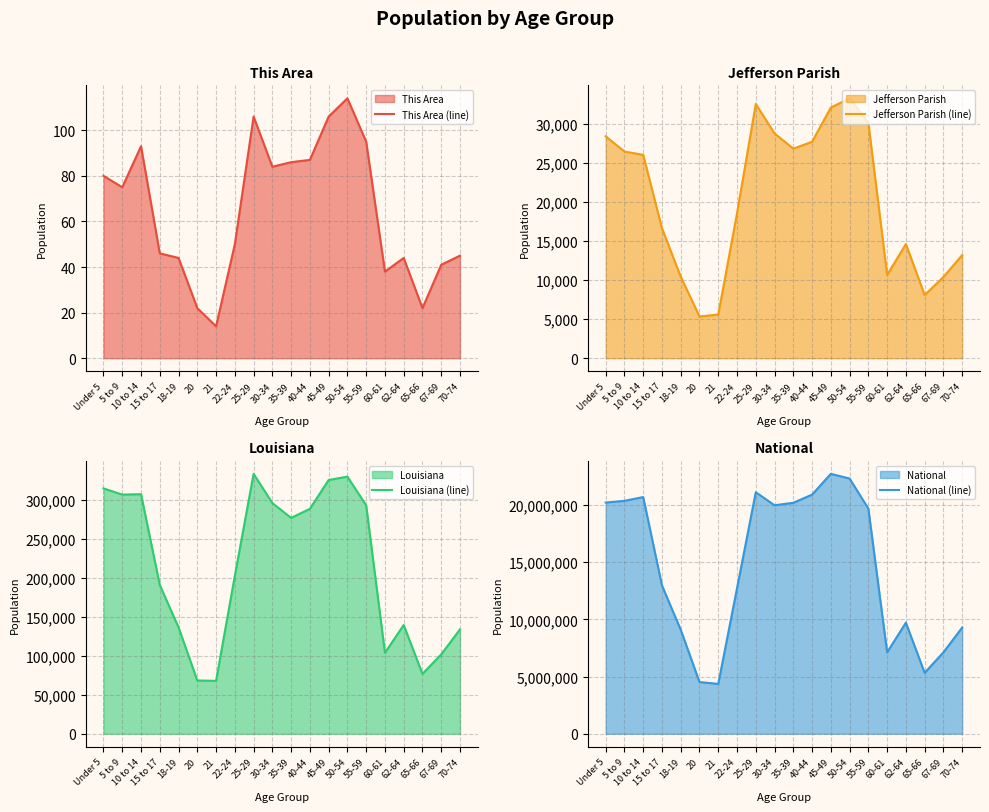

Rank the series by their maximum value, from lowest to highest.

This Area (line), Jefferson Parish (line), Louisiana (line), National (line)